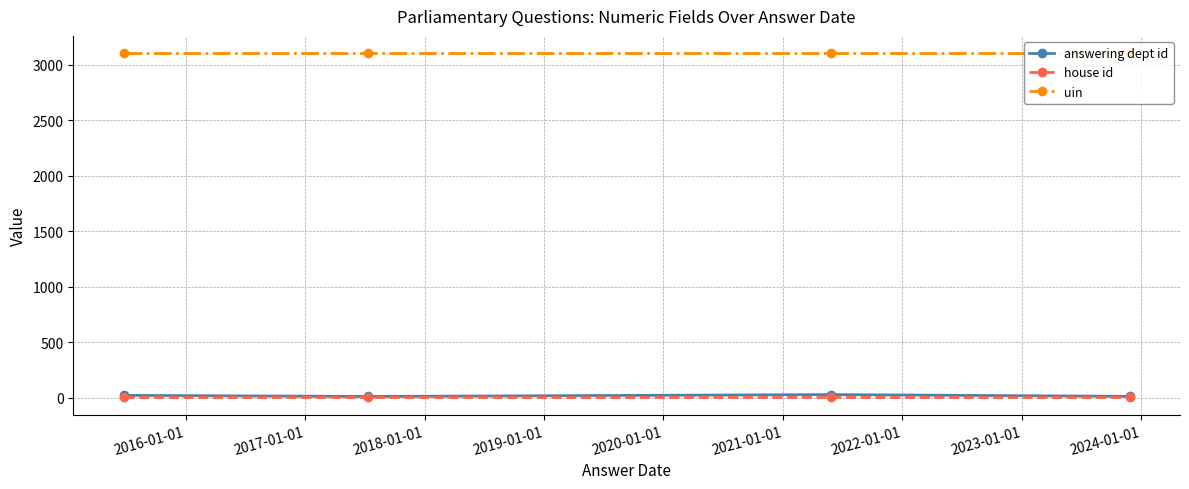

True or false: uin has more than 2 interior local peaks.

False